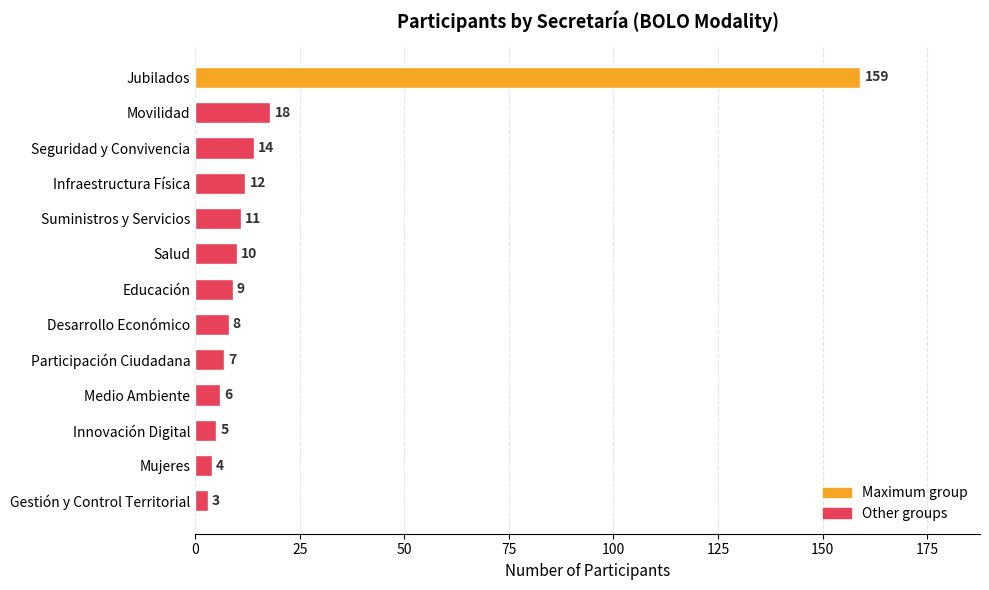

At which label is the value closest to 81?

Movilidad